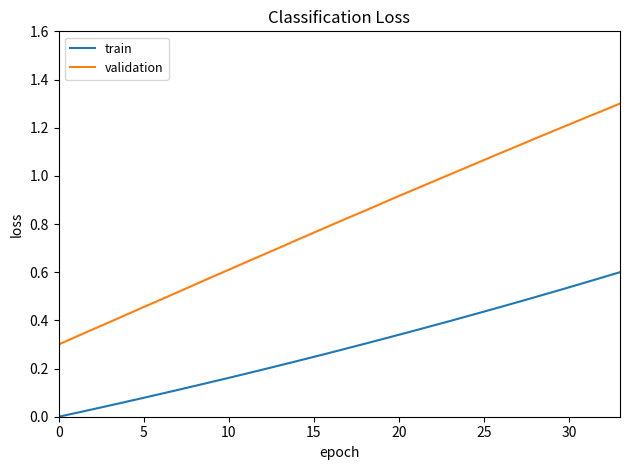

Which series has the largest range (max minus min)?

validation